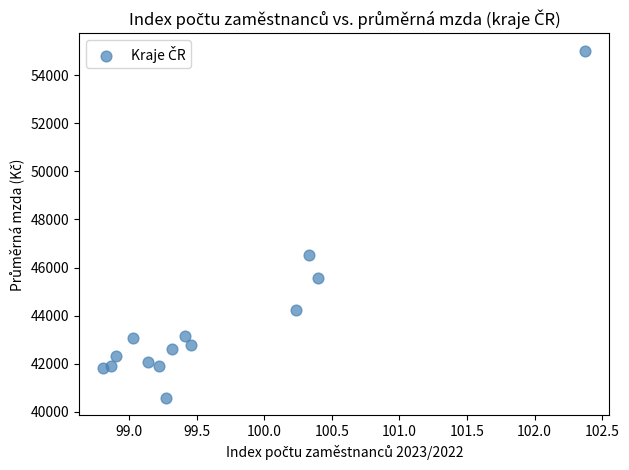

What is the range of X values (max minus min)?

3.6